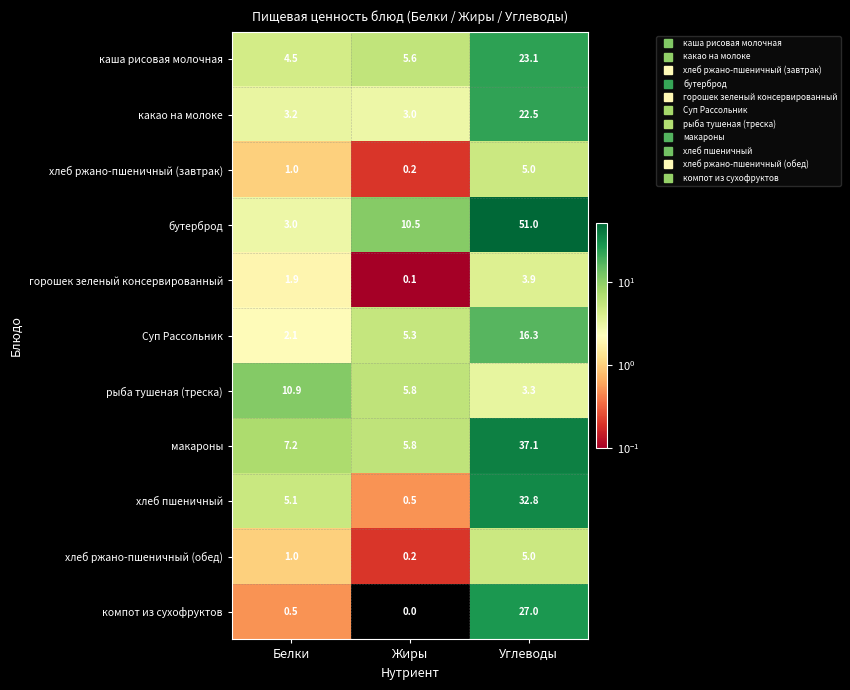

List the labels in order of горошек зеленый консервированный value, smallest first.

Жиры, Белки, Углеводы